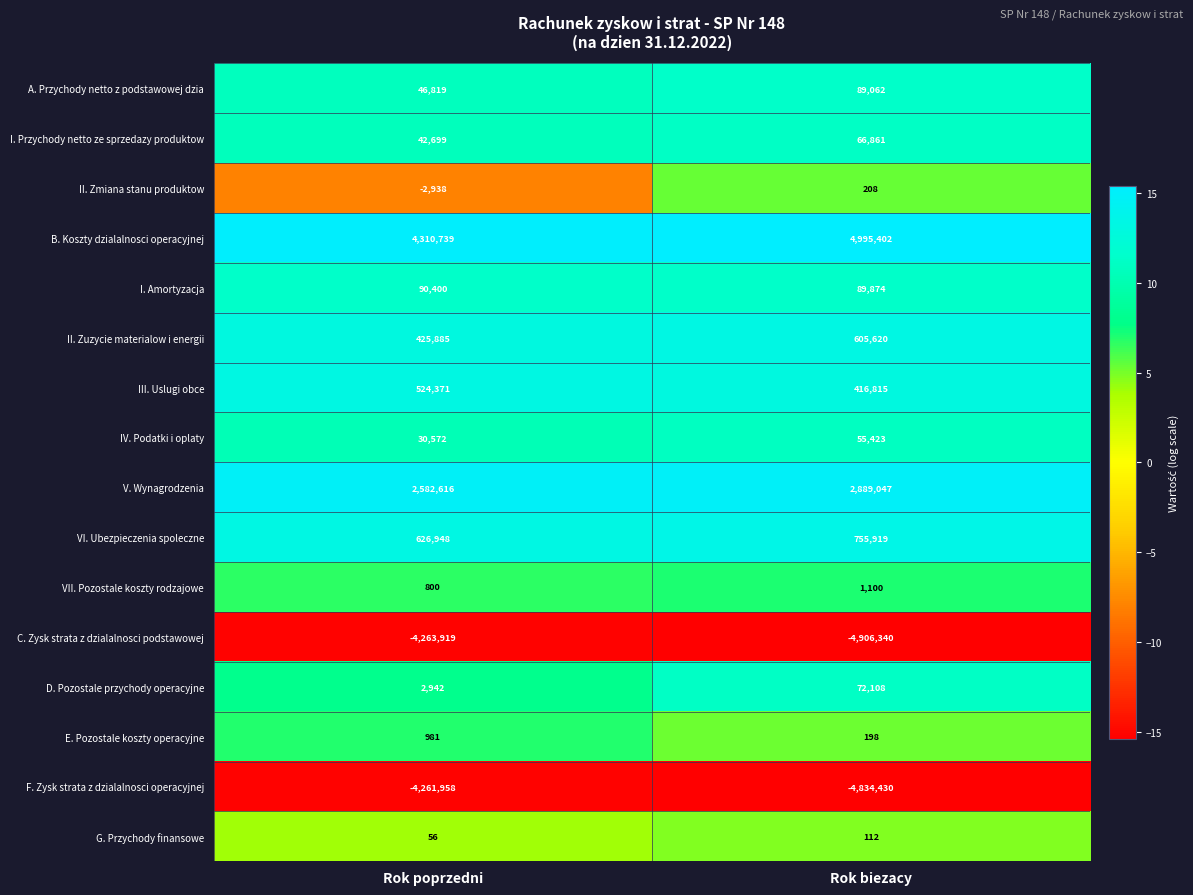

At which category is the sum across all series the highest?

Rok biezacy